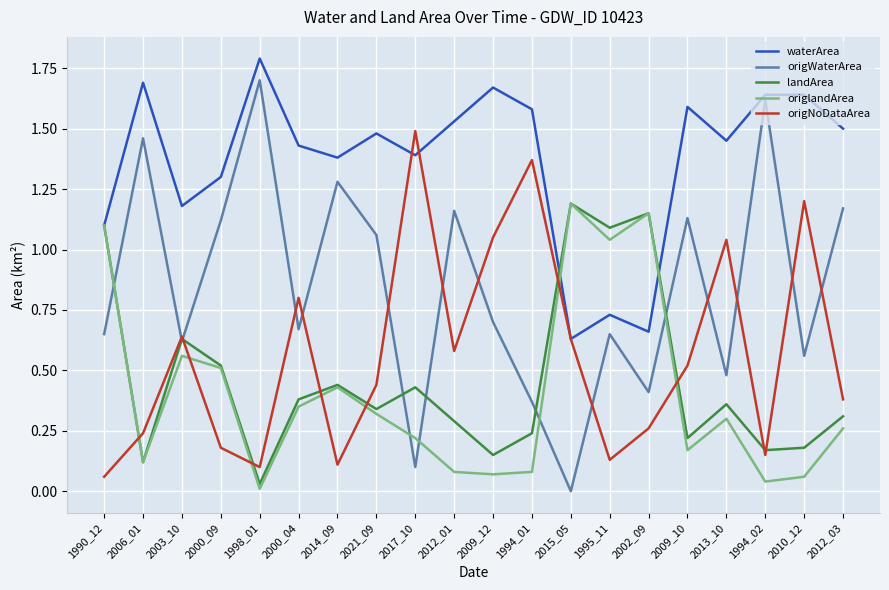

At which label does landArea reach its minimum?

1998_01